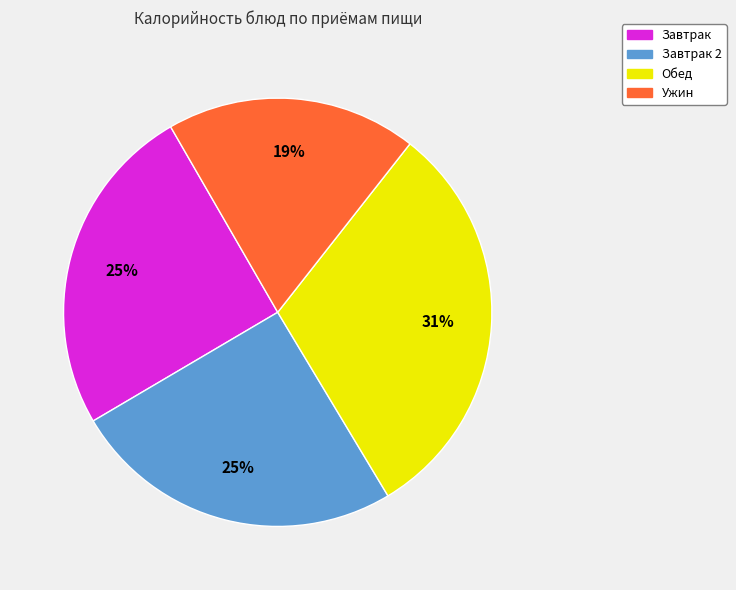

To the nearest percent, what is the average slice percentage?

25%